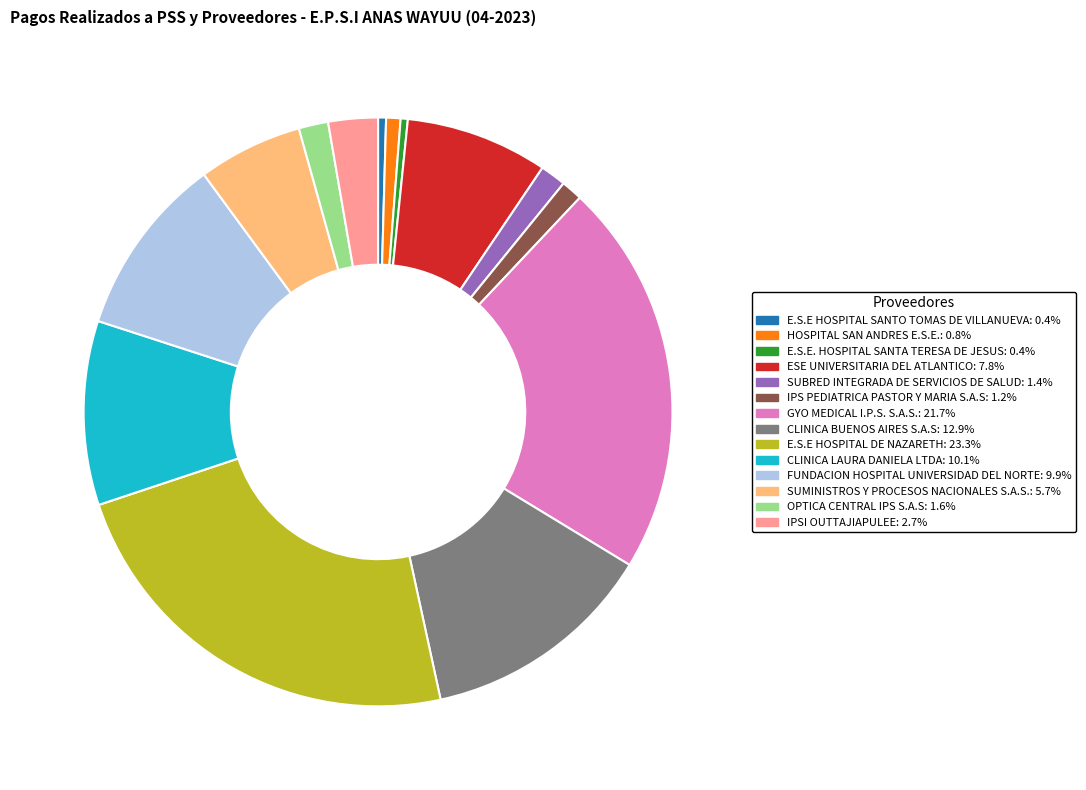

Does any single category account for the majority?

No